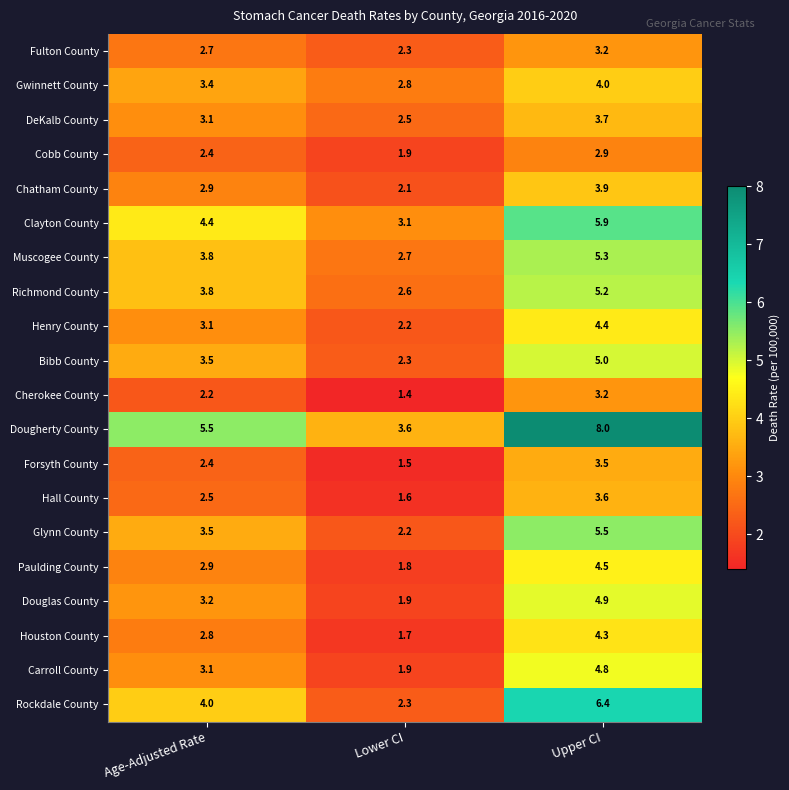

How many series are shown in this chart?

20